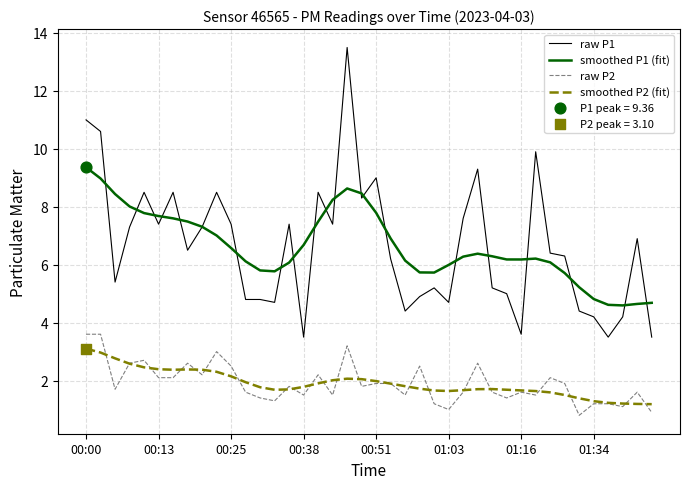

What is the maximum value for smoothed P2 (fit)?

3.1